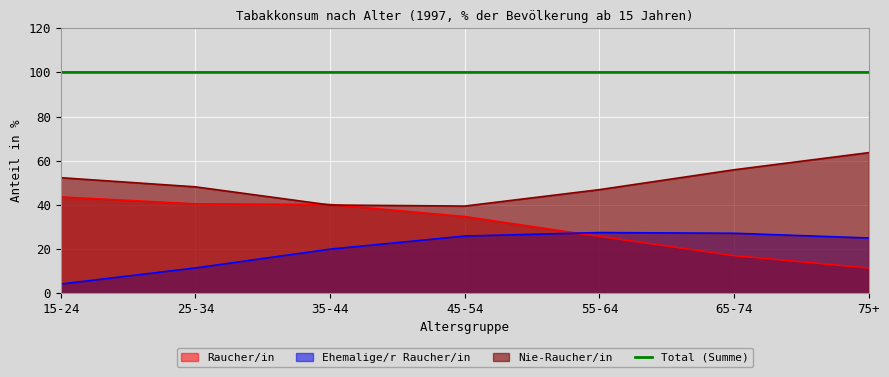

What is the label of the 6th point from the left?

65-74